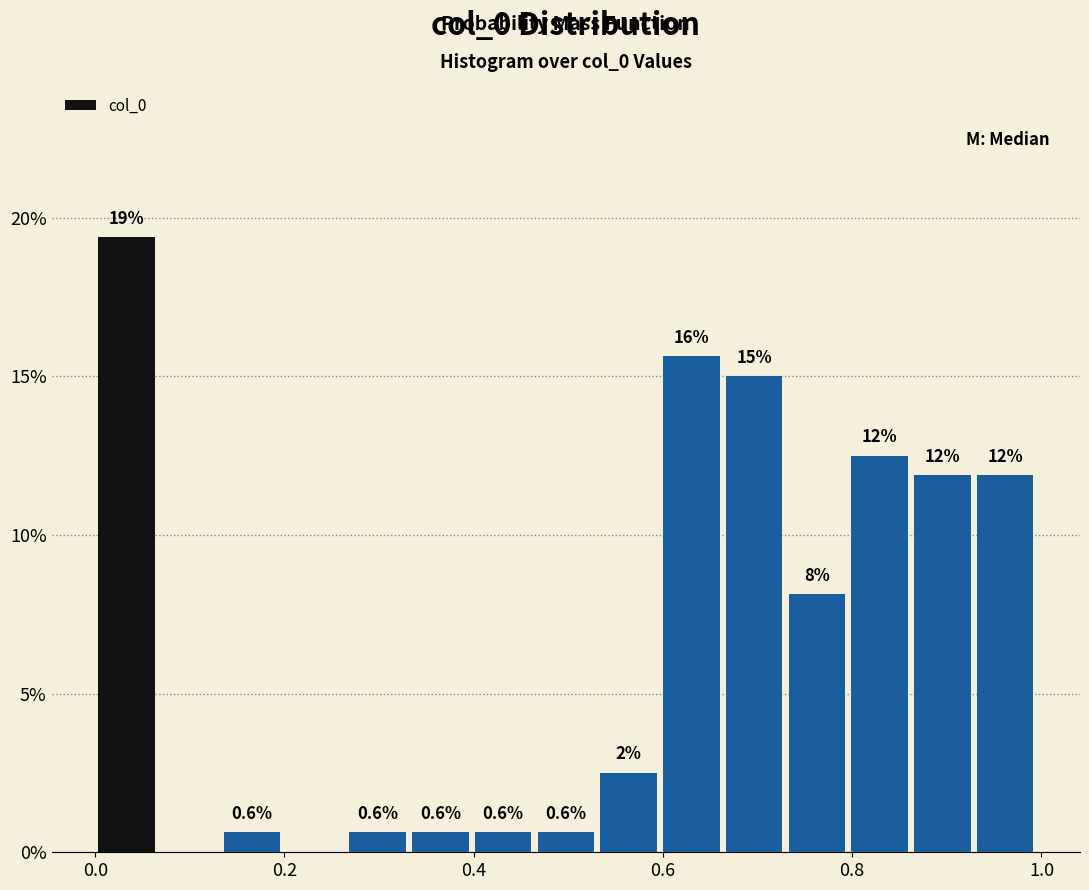

Read against the x-axis, roughly where is the centre of the tallest bar?

0.04